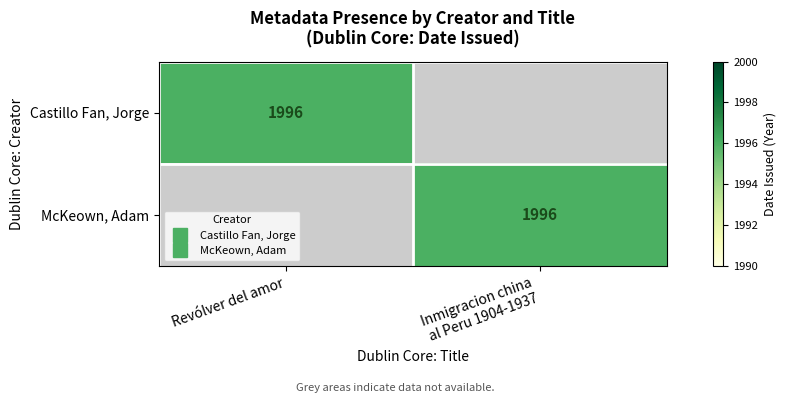

How many positive values does the Castillo Fan, Jorge series have?

1